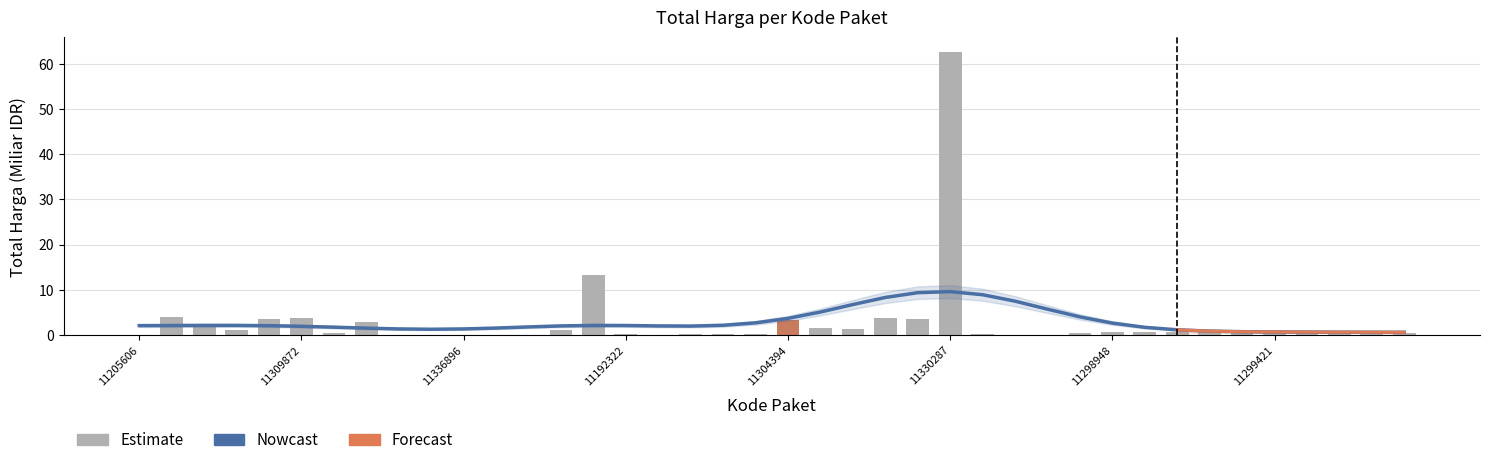

Reading right to left, transcribe all the data shown in this chart.

Nowcast: 0.6	0.6	0.6	0.6	0.6	0.7	0.8	1.1	1.7	2.6	4.0	5.7	7.5	8.9	9.6	9.3	8.3	6.7	5.1	3.6	2.7	2.1	1.9	2.0	2.1	2.1	2.0	1.8	1.5	1.3	1.2	1.3	1.5	1.7	1.9	2.0	2.1	2.1	2.1	2.0
Estimate: 0.3	0.7	0.7	0.7	0.7	0.6	0.7	0.7	0.7	0.7	0.3	0.0	0.0	0.2	62.7	3.6	3.7	1.3	1.5	3.2	0.2	0.3	0.1	0.1	0.1	13.2	1.1	0.1	0.0	0.0	0.0	0.0	2.9	0.5	3.8	3.4	1.0	2.4	3.9	0.1